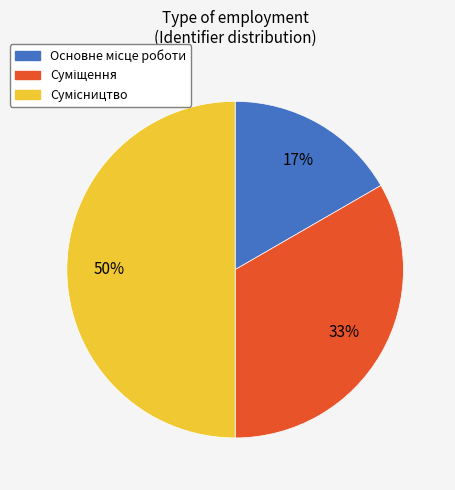

Count the number of slices in the pie.

3